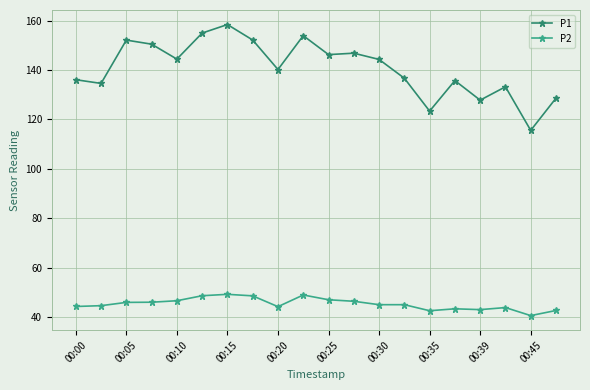

List the series in order of their peak value, lowest first.

P2, P1